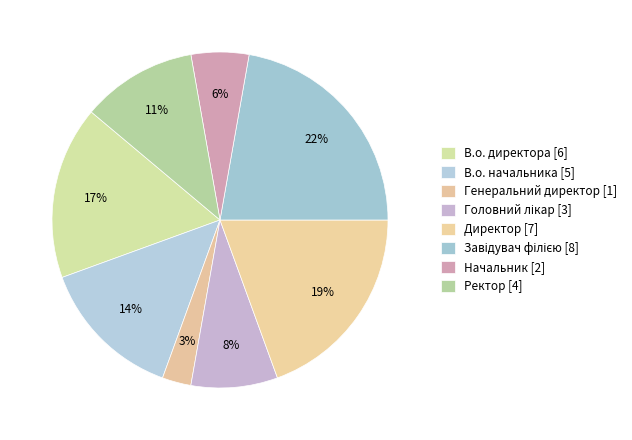

Count the number of slices in the pie.

8